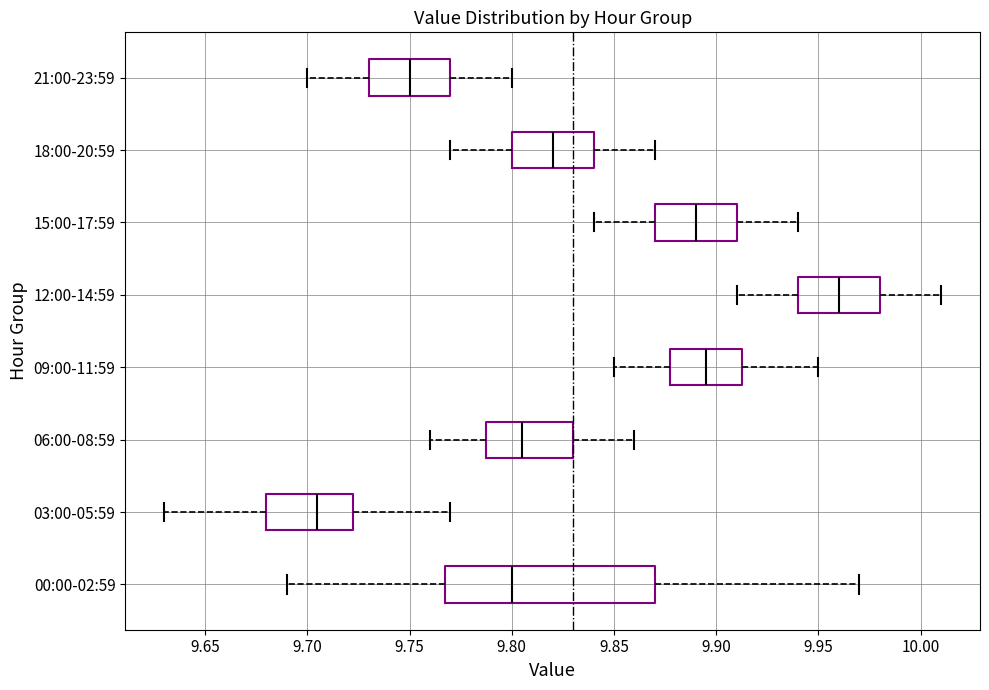

Where is the left edge of the box for 06:00-08:59 on the x-axis? The values are not printed on the chart, so give them approximately, as read against the axis.

9.790